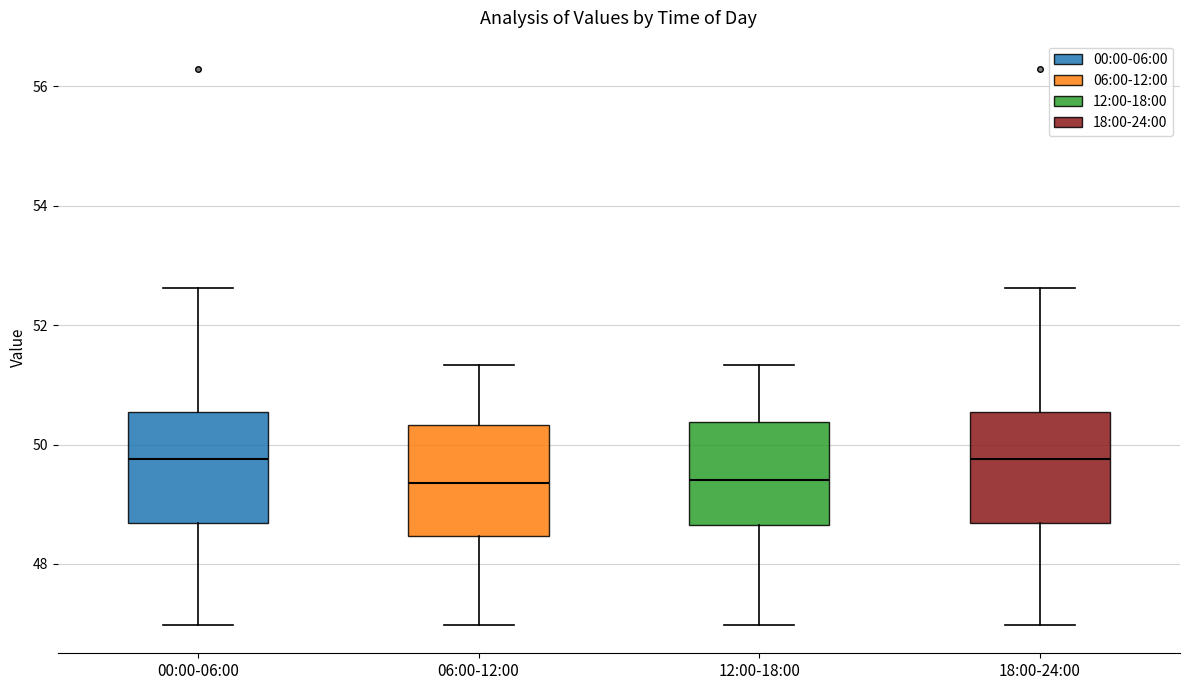

Reading left to right, transcribe this box plot: for each box, give where its median line is, the range the box spans, and where its two whiskers end, as read against the y-axis. The values are not printed on the chart, so give them approximately, as read against the axis.

00:00-06:00: median 49.8, box 48.6 to 50.6, whiskers 47.0 to 52.6
06:00-12:00: median 49.4, box 48.4 to 50.4, whiskers 47.0 to 51.4
12:00-18:00: median 49.4, box 48.6 to 50.4, whiskers 47.0 to 51.4
18:00-24:00: median 49.8, box 48.6 to 50.6, whiskers 47.0 to 52.6